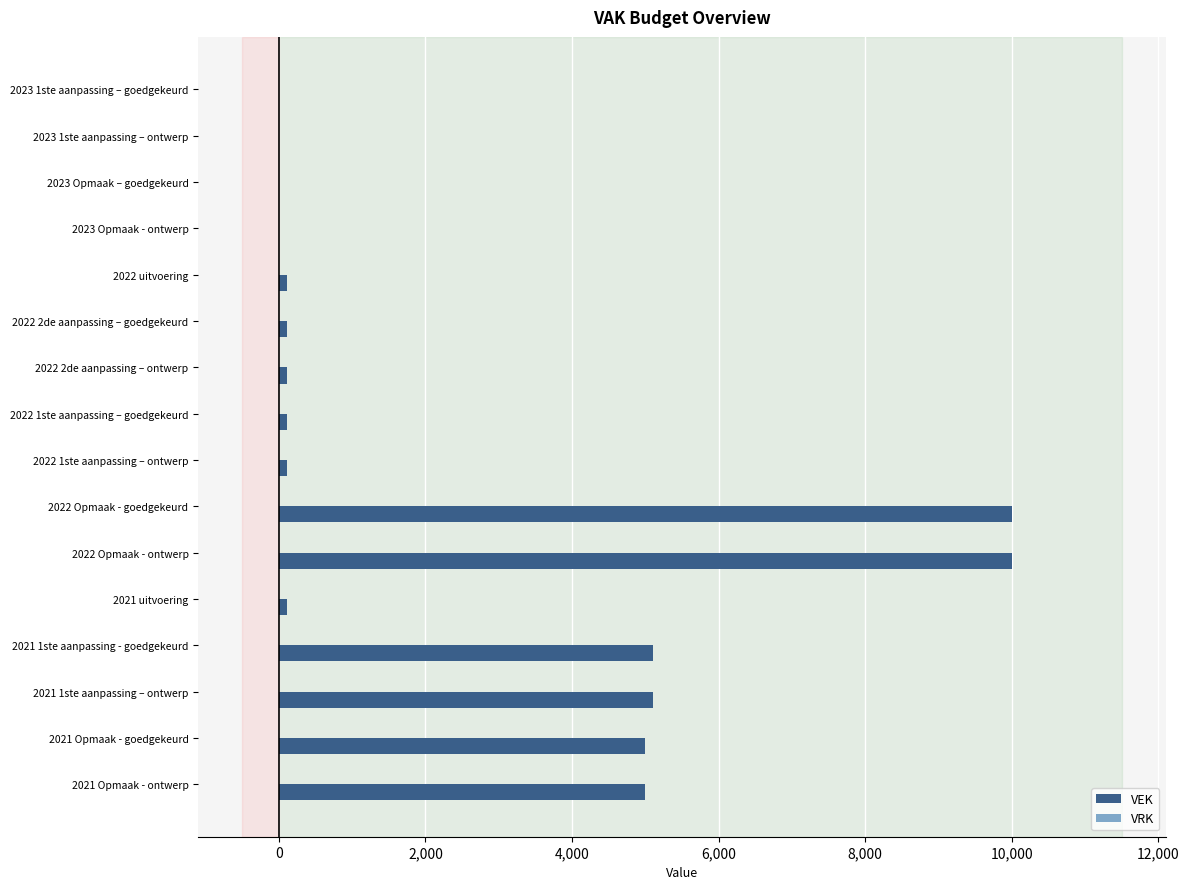

What is the greatest value displayed?

10000